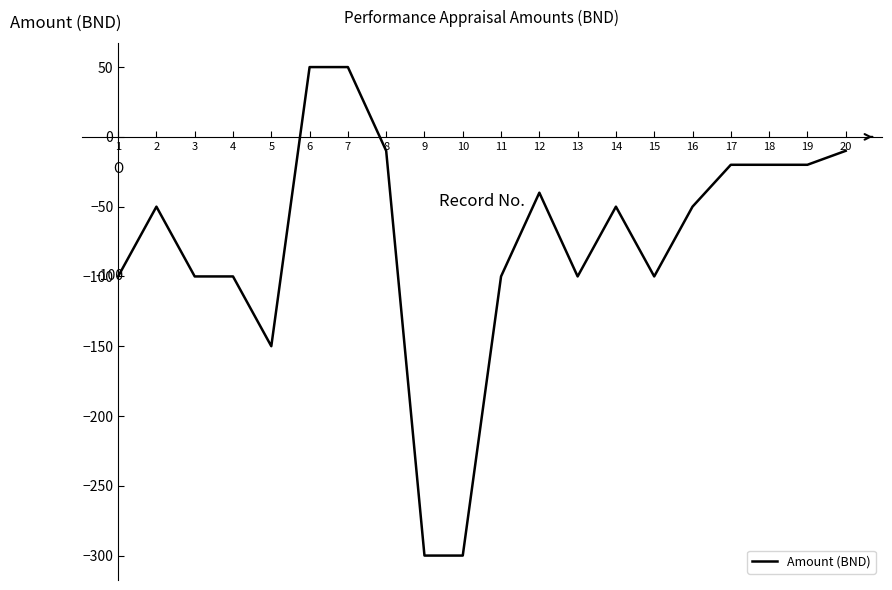

How many values are above zero?

2